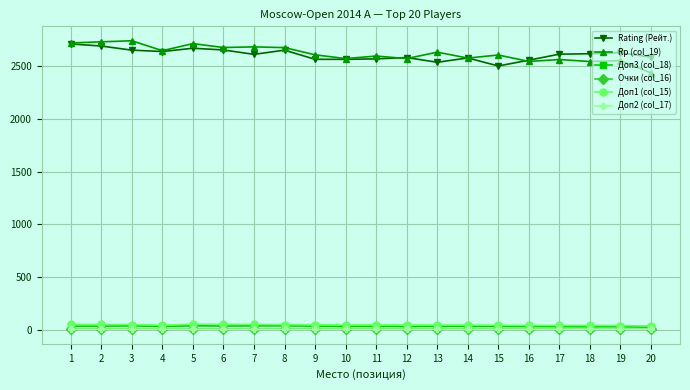

True or false: Доп2 (col_17) and Rp (col_19) intersect in this chart.

False